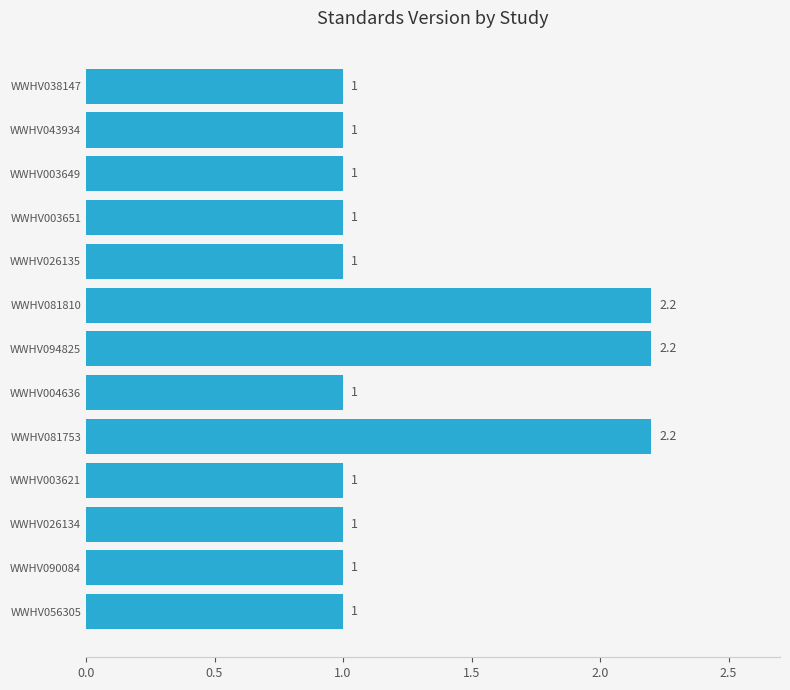

Reading bottom to top, extract all data points from this chart.

1.0	1.0	1.0	1.0	2.2	1.0	2.2	2.2	1.0	1.0	1.0	1.0	1.0